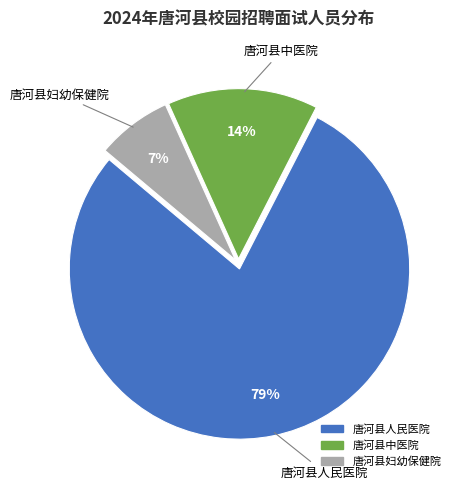

The 唐河县中医院 slice represents 20% of the pie. True or false?

False